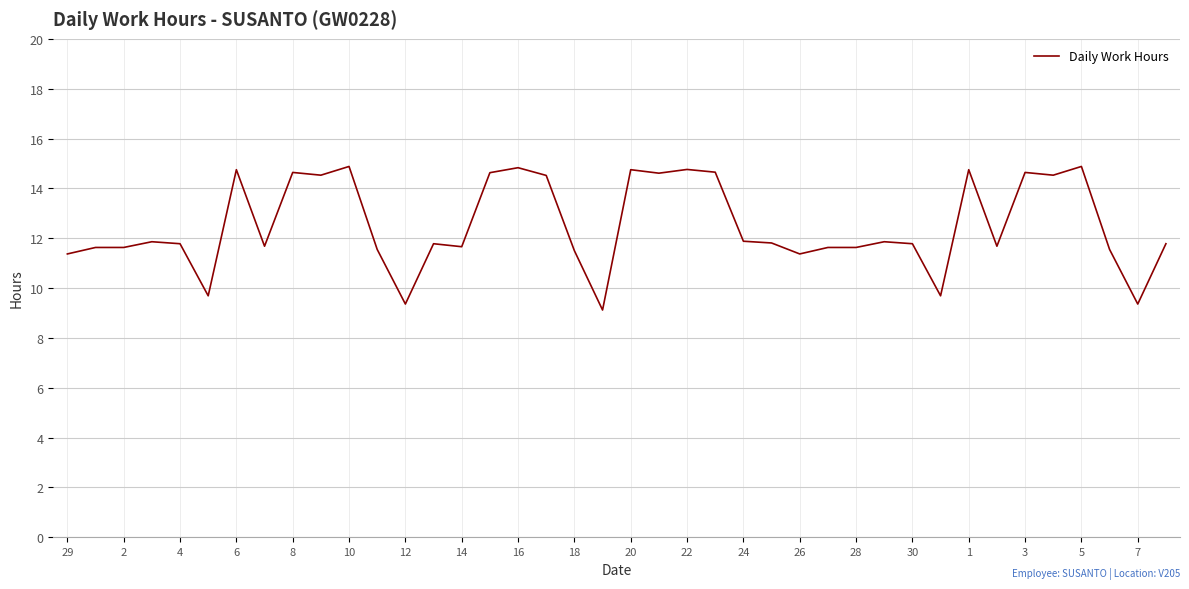

What is the difference between the maximum and minimum values?

5.8